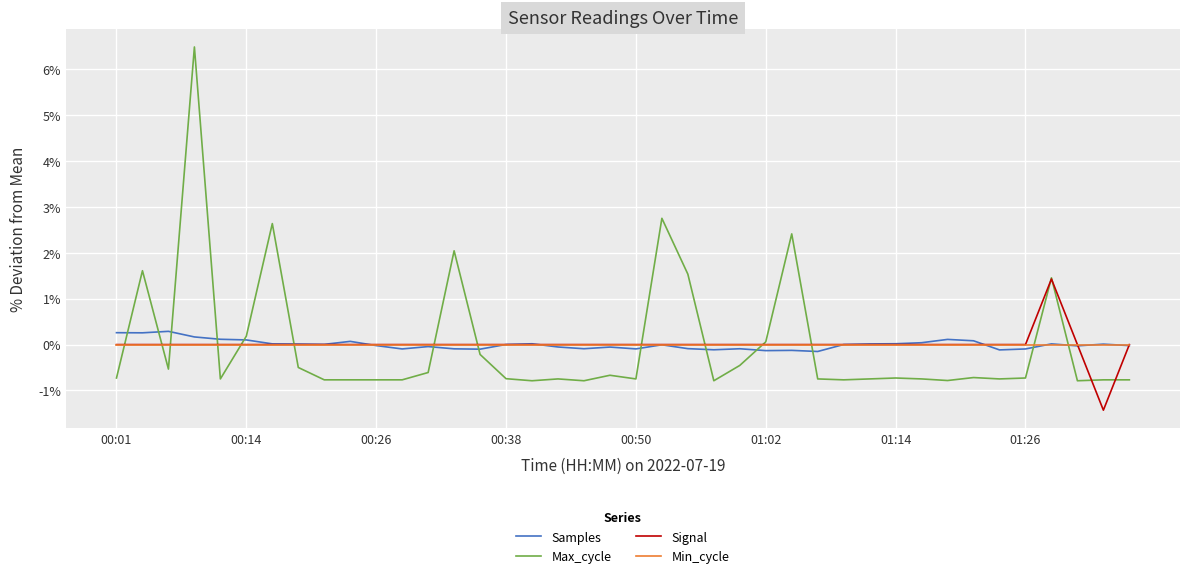

Which series has the widest spread of values?

Max_cycle